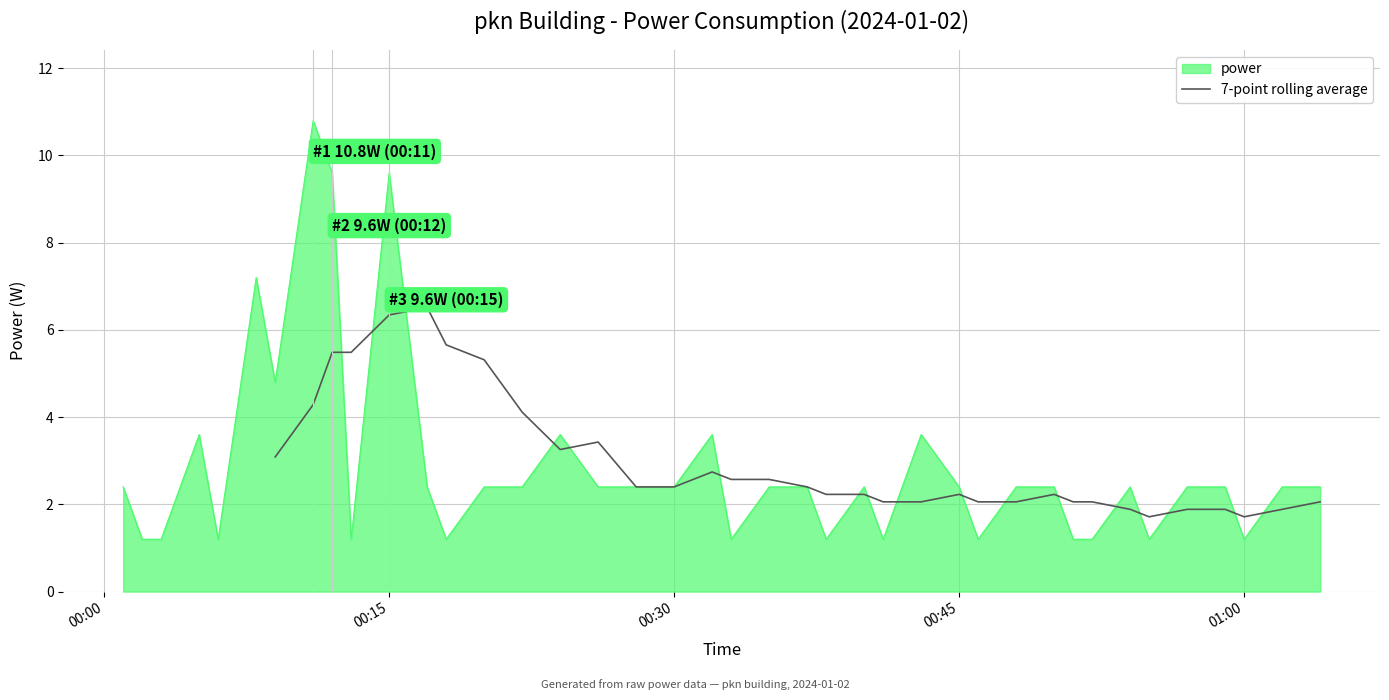

What is the minimum value for power?

1.2